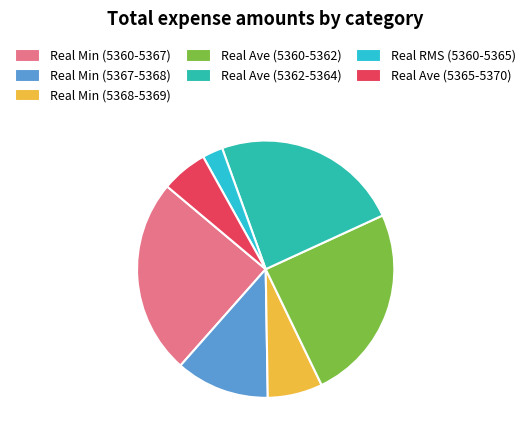

Does any single category account for the majority?

No